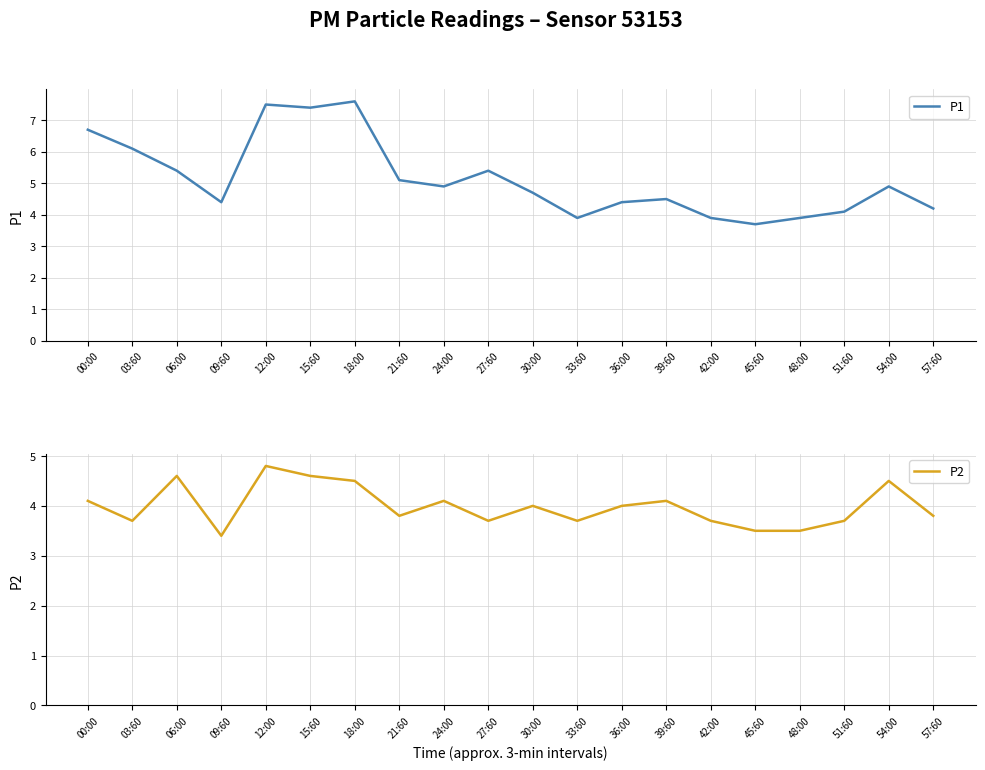

Is it true that P2 equals 1.6 at 27:60?

False